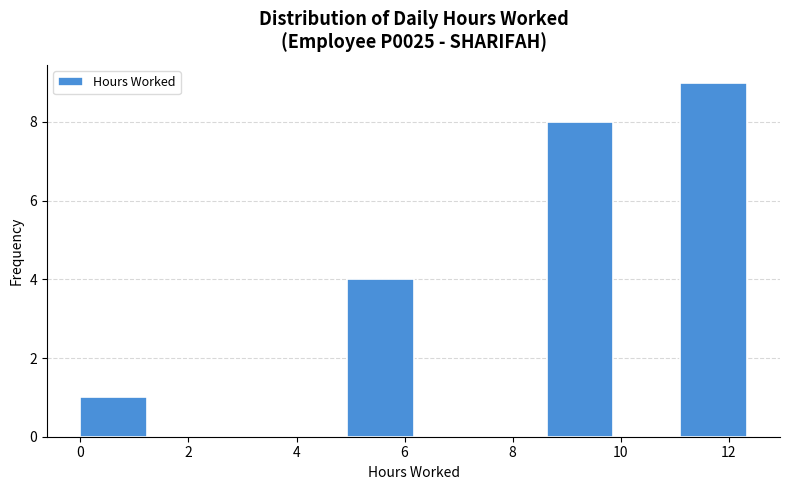

Reading left to right, list every bar in this chart as the range it spans on the x-axis followed by its height. Neither the bar edges nor the heights are printed on the chart, so give them approximately, as read against the axes.

0.0 to 1.2: 1
1.2 to 2.4: 0
2.4 to 3.6: 0
3.6 to 5.0: 0
5.0 to 6.2: 4
6.2 to 7.4: 0
7.4 to 8.6: 0
8.6 to 9.8: 8
9.8 to 11.0: 0
11.0 to 12.4: 9